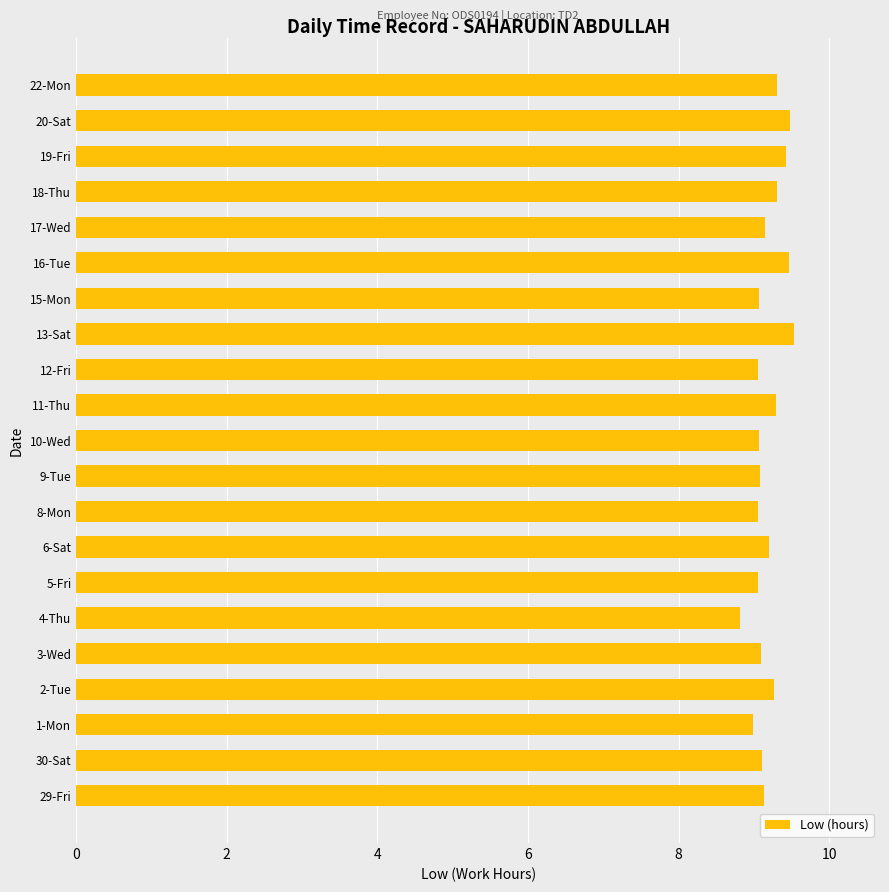

What is the maximum value shown in the chart?

9.5